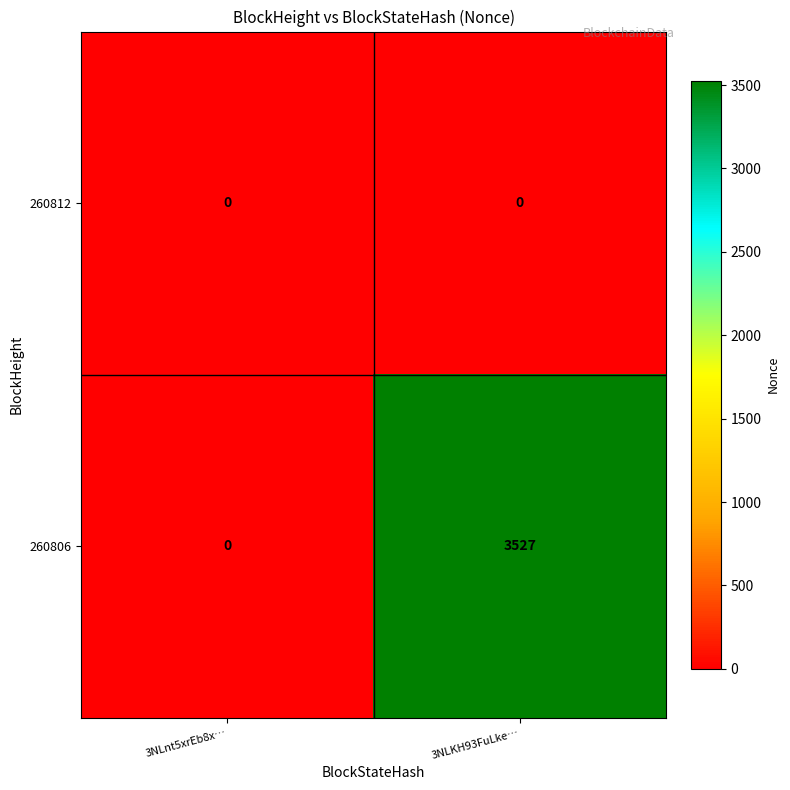

Reading right to left, what are all the values shown in this chart?

260812: 0	0
260806: 3527	0